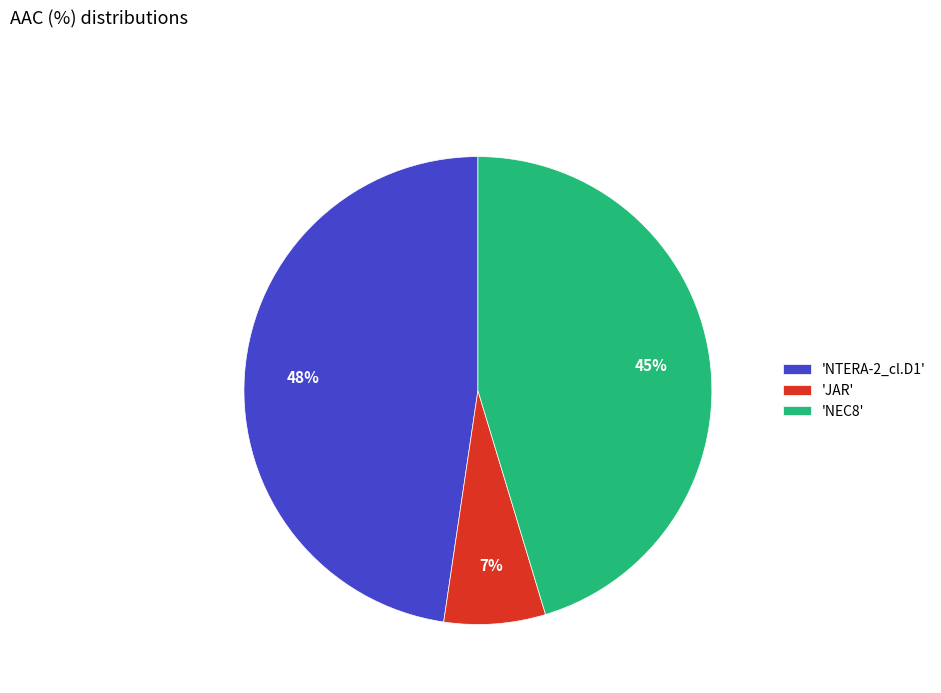

Does any single category account for the majority?

No